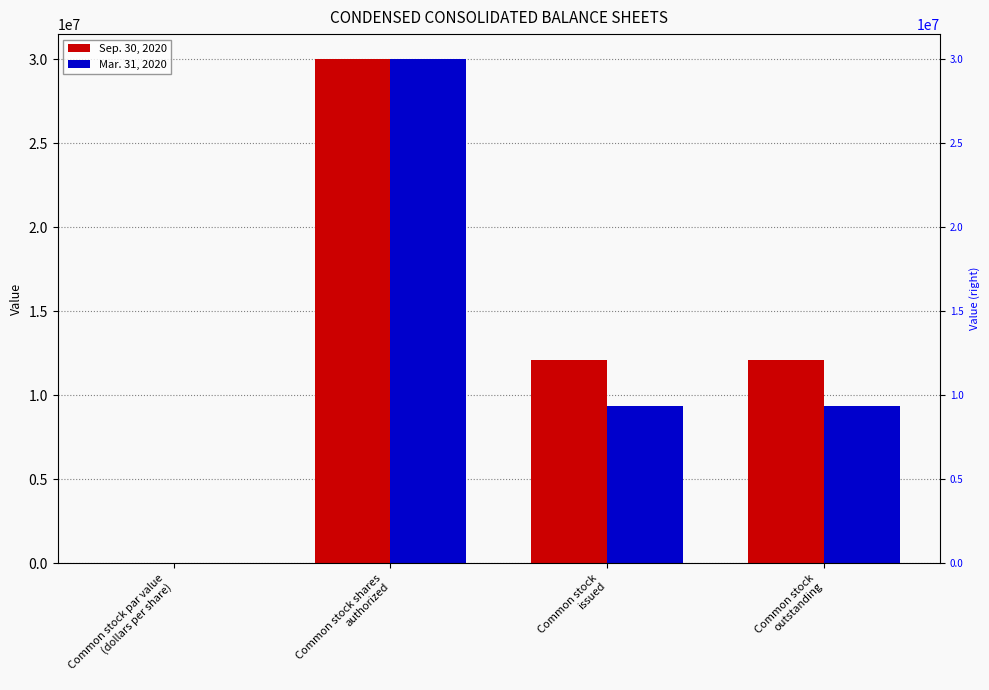

Are the bars horizontal?

No